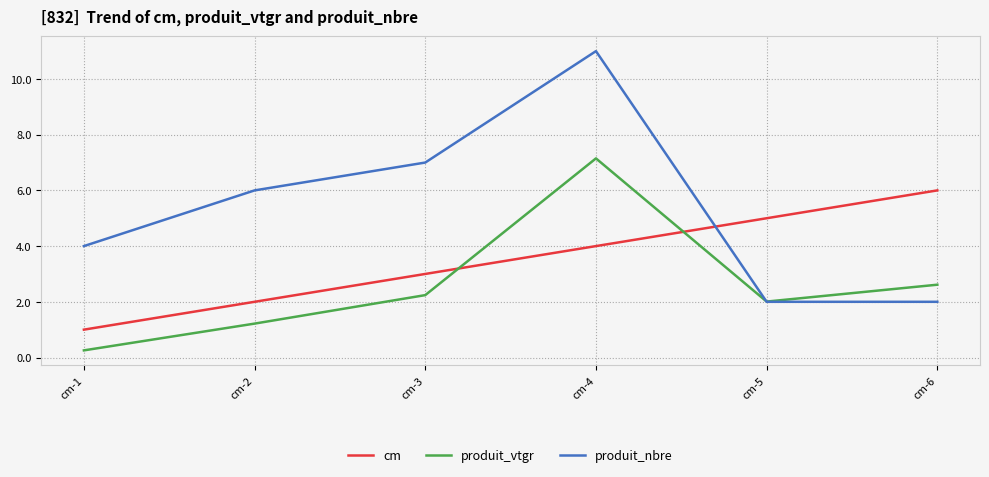

What is the spread (max minus min) of values at cm-3?

4.8